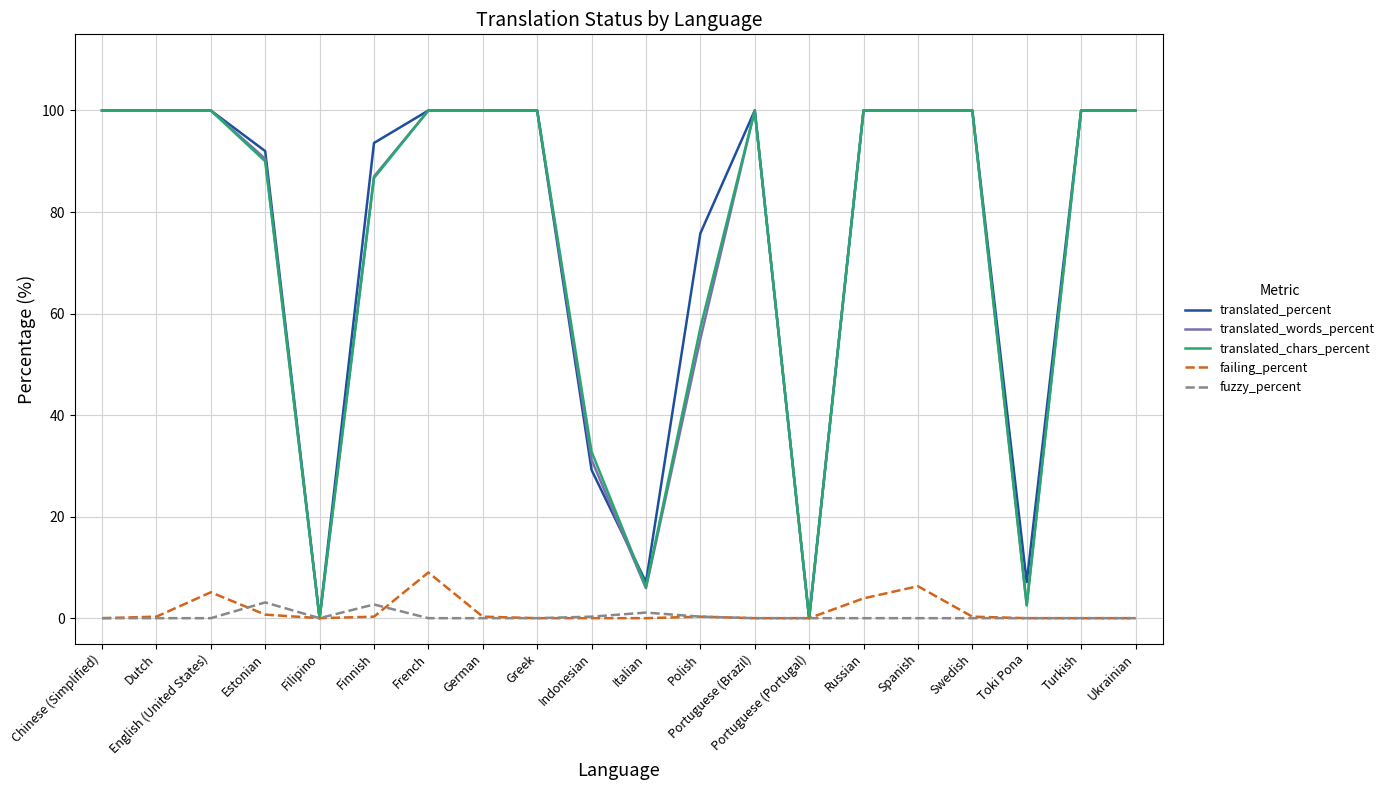

Is the value of translated_chars_percent at English (United States) greater than the value of fuzzy_percent at Dutch?

Yes